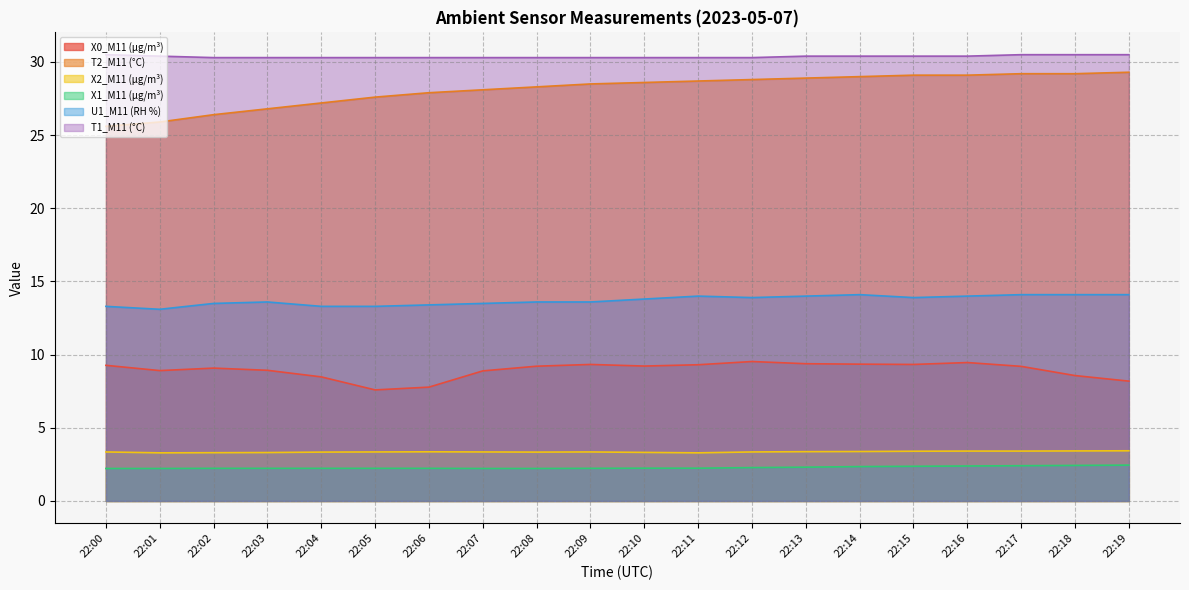

Is the value of X1_M11 (μg/m³) at 22:04 greater than the value of U1_M11 (RH %) at 22:18?

No